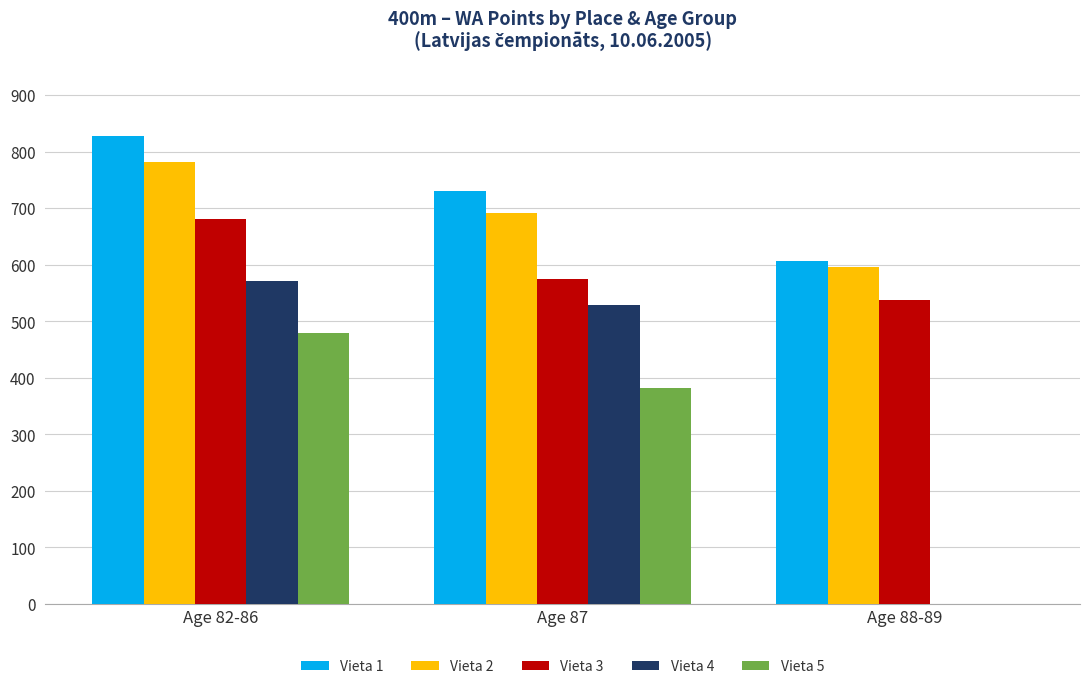

At which label does Vieta 4 first exceed 529?

Age 82-86